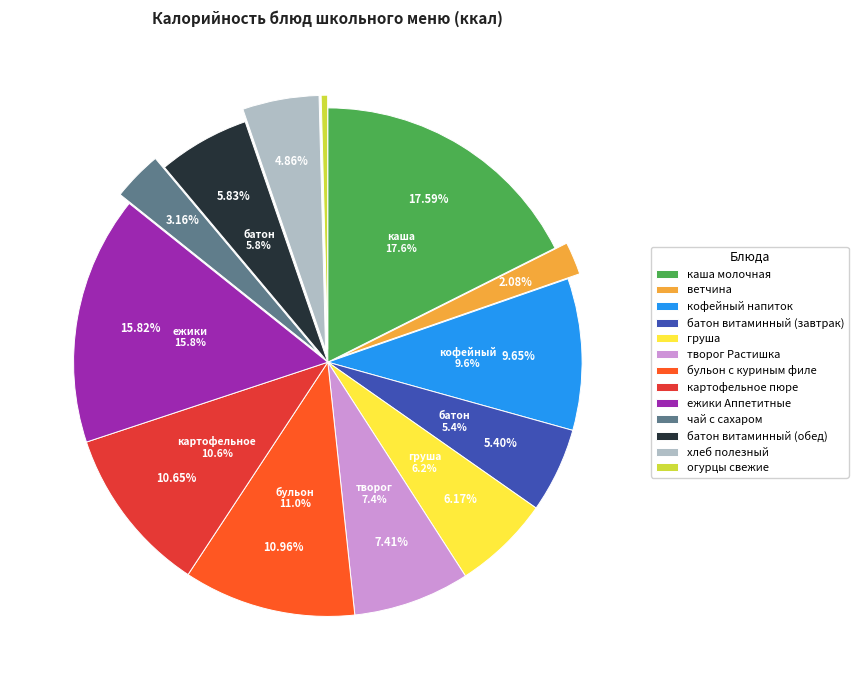

Rank the categories by value from lowest to highest.

огурцы свежие, ветчина, чай с сахаром, хлеб полезный, батон витаминный (завтрак), батон витаминный (обед), груша, творог Растишка, кофейный напиток, картофельное пюре, бульон с куриным филе, ежики Аппетитные, каша молочная